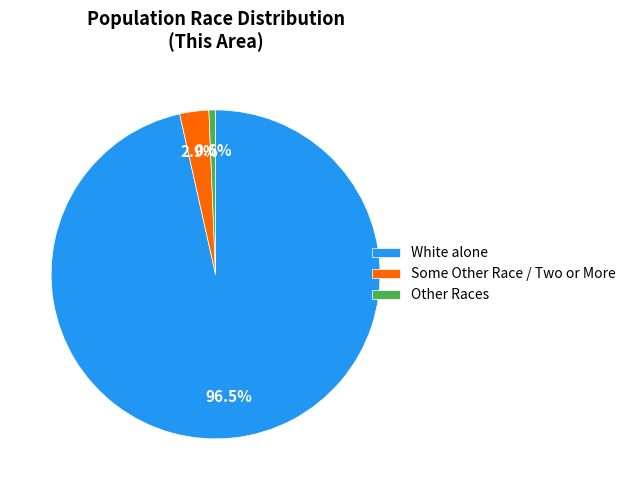

To the nearest percent, what is the difference between the largest and smallest slice percentages?

96%